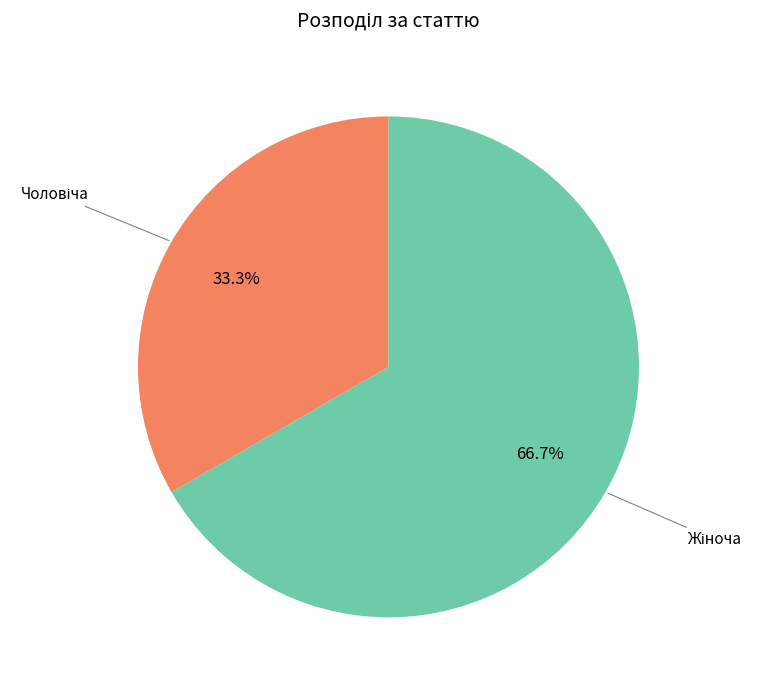

Is there any slice that represents more than half of the pie?

Yes